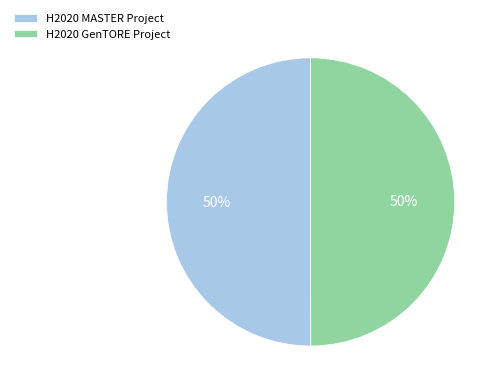

Approximately how many times larger is the value at H2020 MASTER Project compared to H2020 GenTORE Project?

1.0